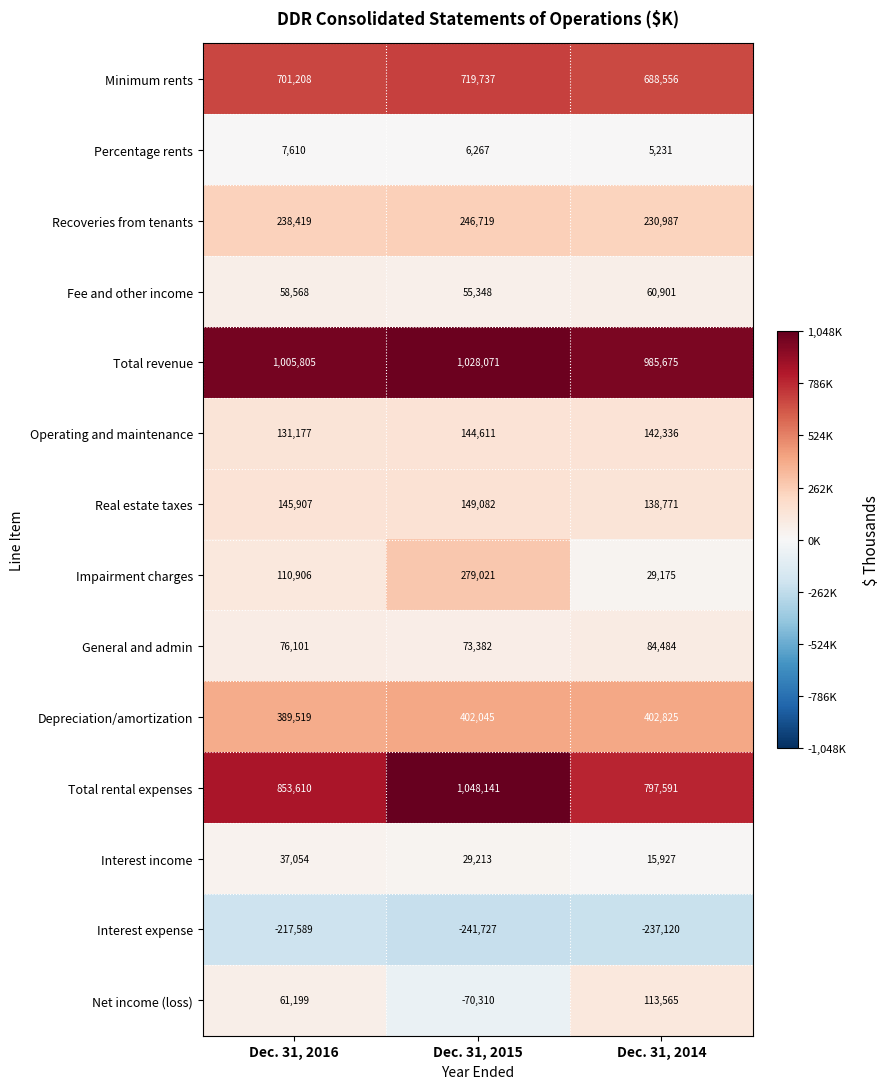

What is the maximum value shown in the chart?

1048141